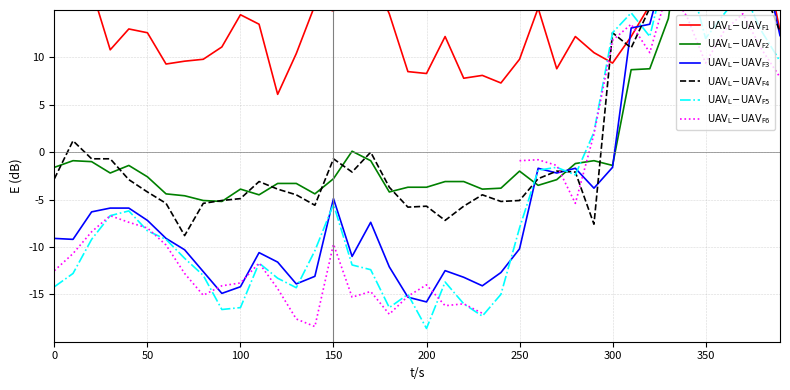

At which category is the sum across all series the highest?

34